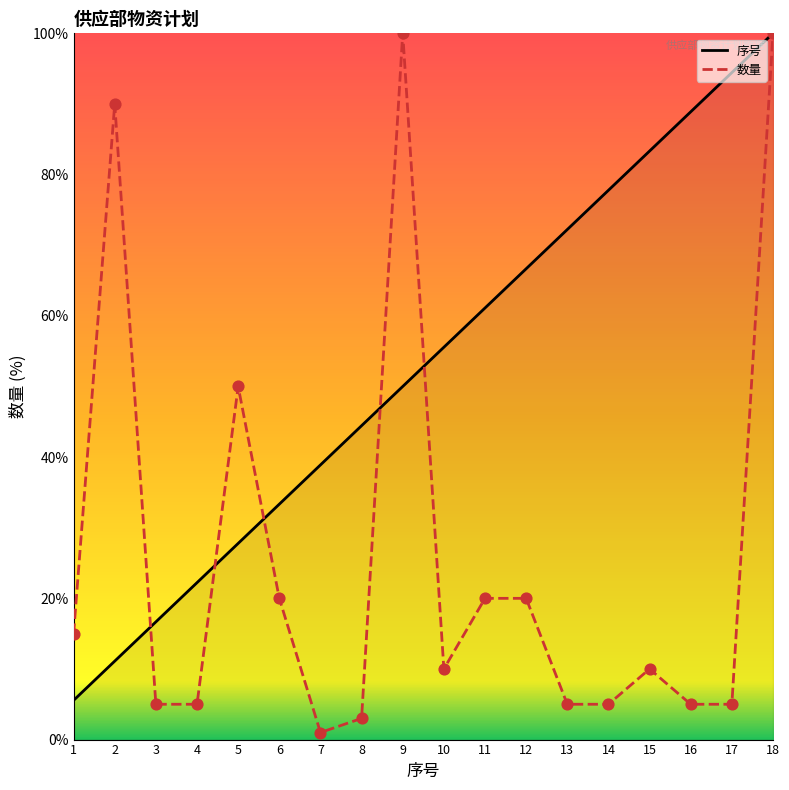

Which series has the largest range (max minus min)?

数量